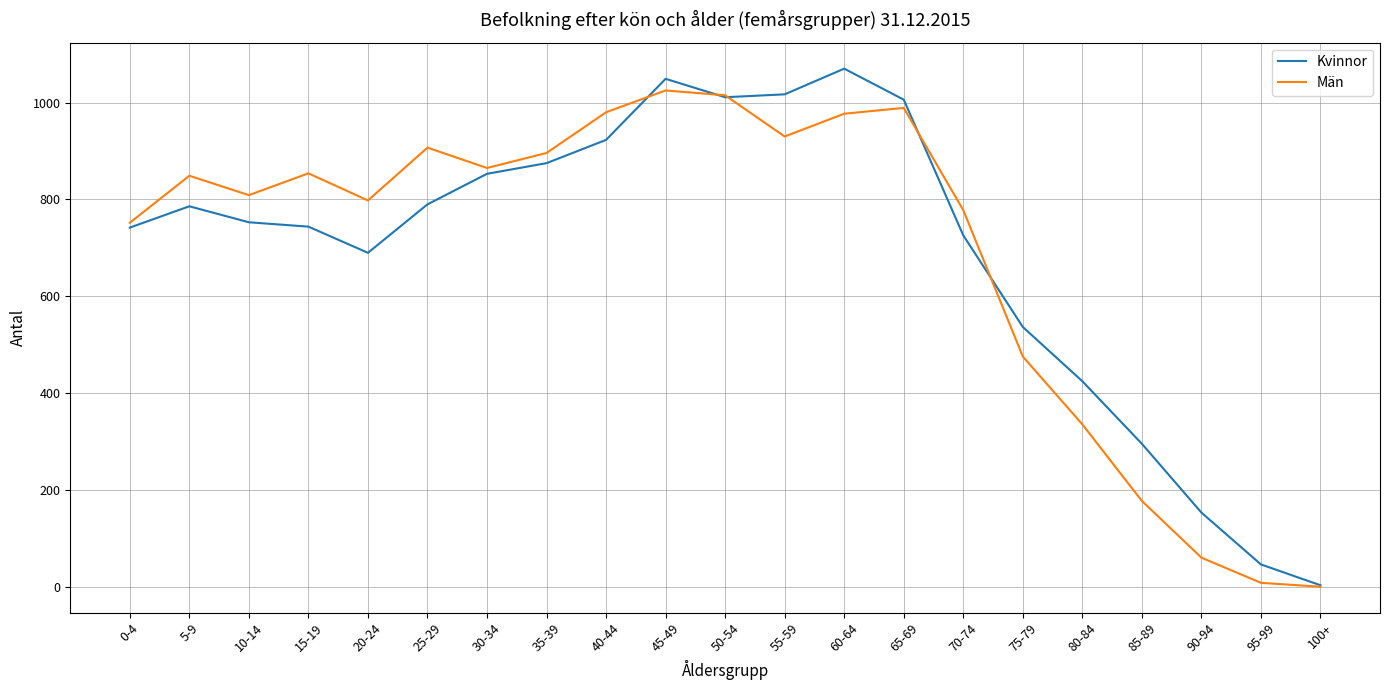

Is the value of Kvinnor at 10-14 greater than the value of Män at 75-79?

Yes